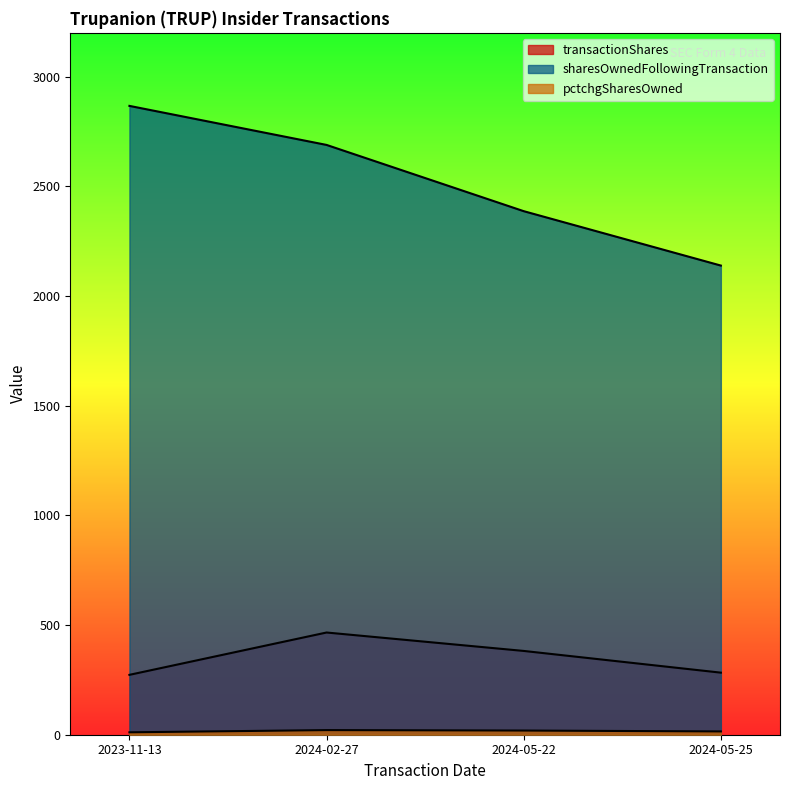

The value of sharesOwnedFollowingTransaction at 2024-05-25 is 517. True or false?

False